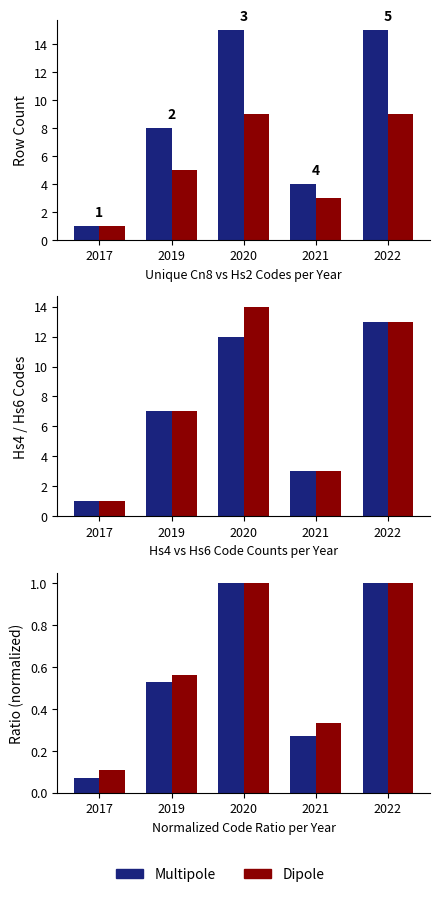

The Multipole series shows 1.0 at 2020. True or false?

True